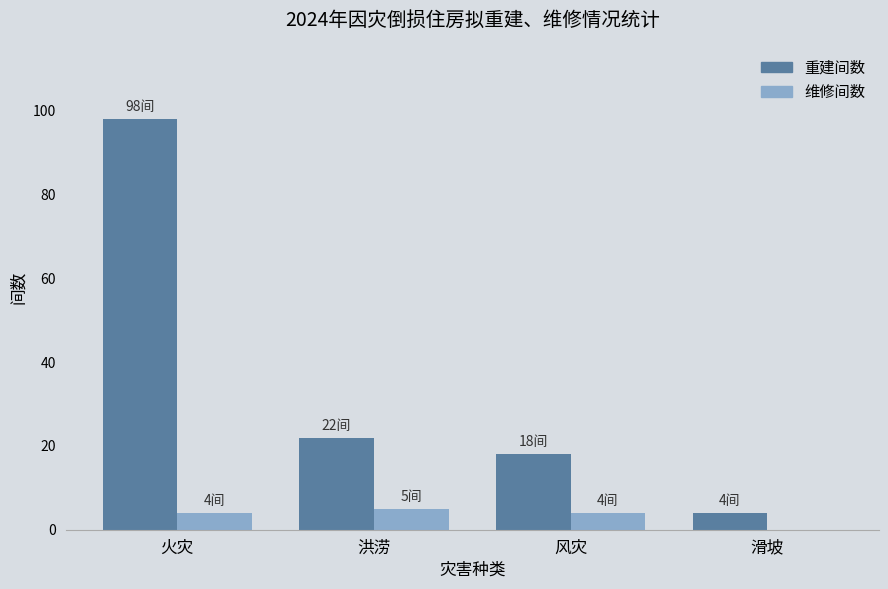

How many positive values does the 维修间数 series have?

3